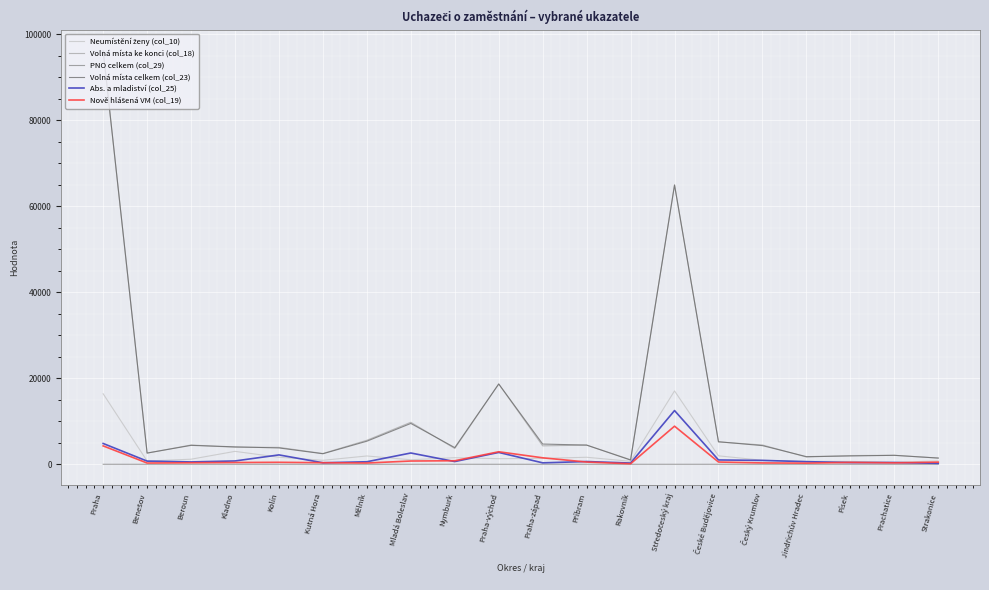

At which category is the sum across all series the highest?

Praha